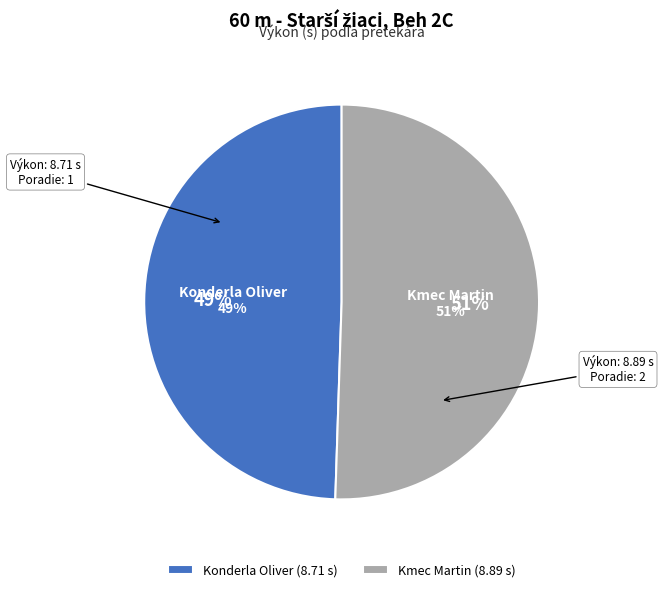

How much of the chart is everything except Konderla Oliver?

50.5%